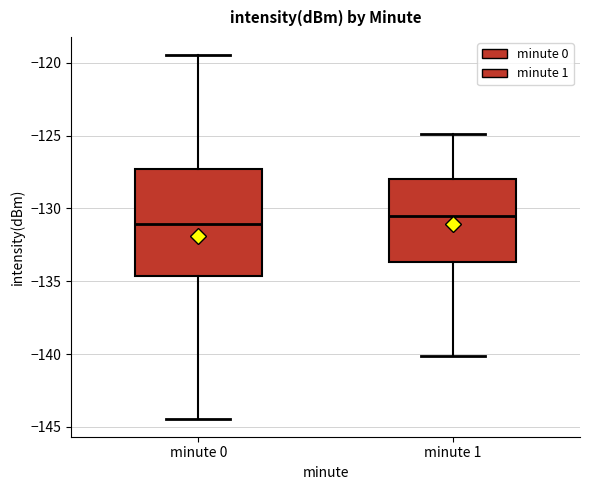

Reading left to right, transcribe this box plot: for each box, give where its median line is, the range the box spans, and where its two whiskers end, as read against the y-axis. The values are not printed on the chart, so give them approximately, as read against the axis.

minute 0: median -131.0, box -134.5 to -127.5, whiskers -144.5 to -119.5
minute 1: median -130.5, box -133.5 to -128.0, whiskers -140.0 to -125.0